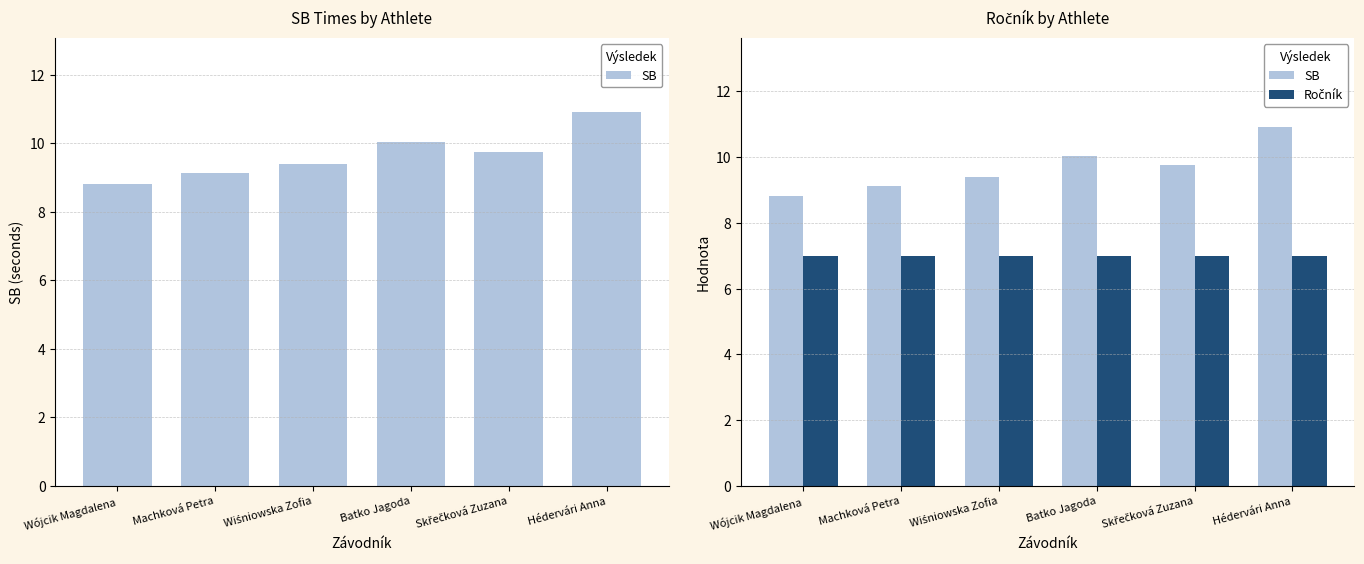

What is the total value across all series at Wójcik Magdalena?

15.8